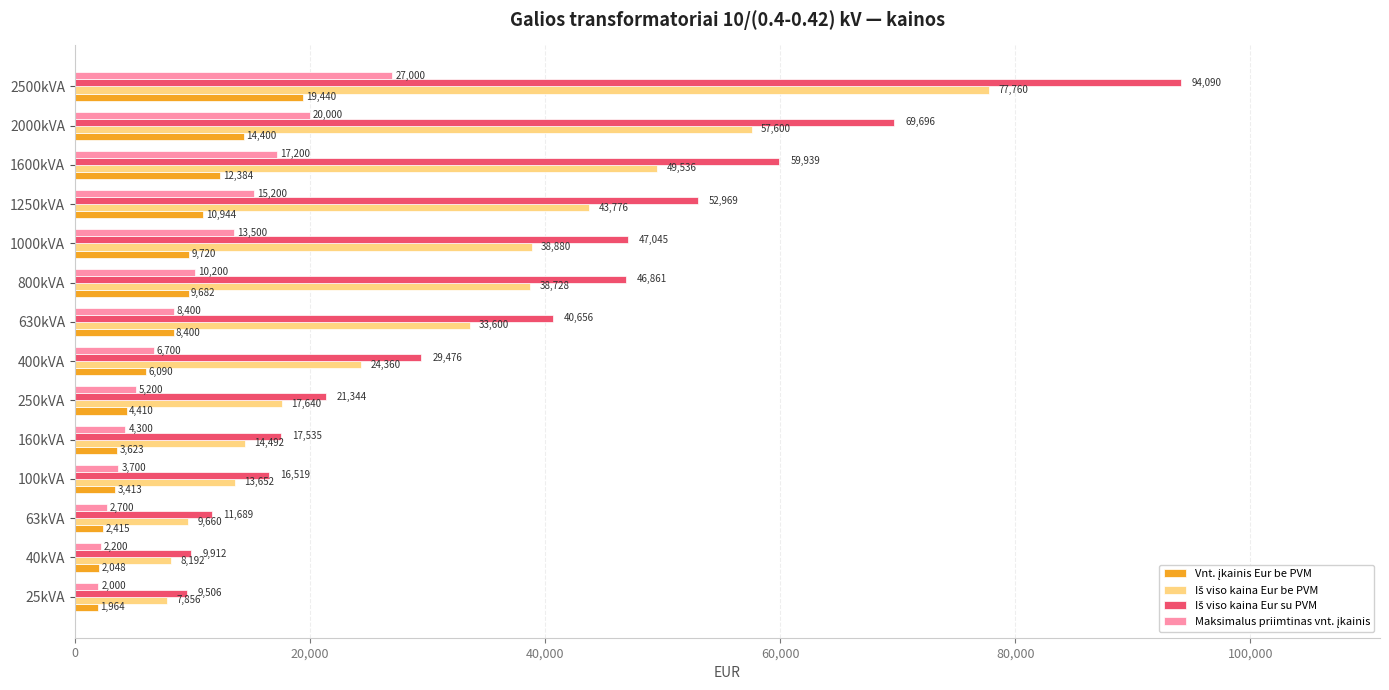

What is the spread (max minus min) of values at 630kVA?

32256.0